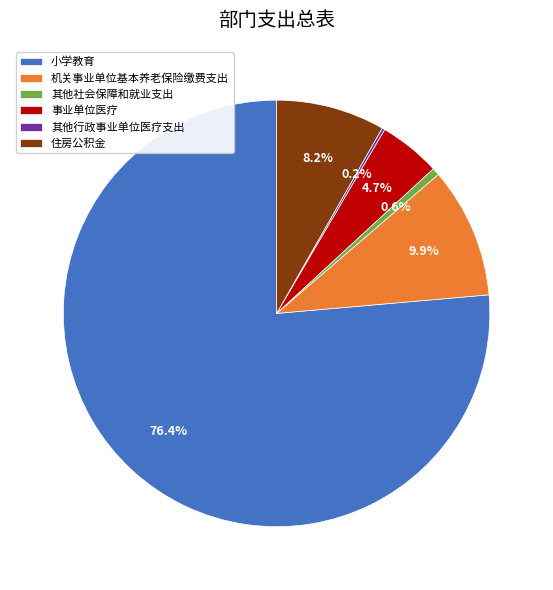

What percentage is the 事业单位医疗 slice, to the nearest percent?

5%